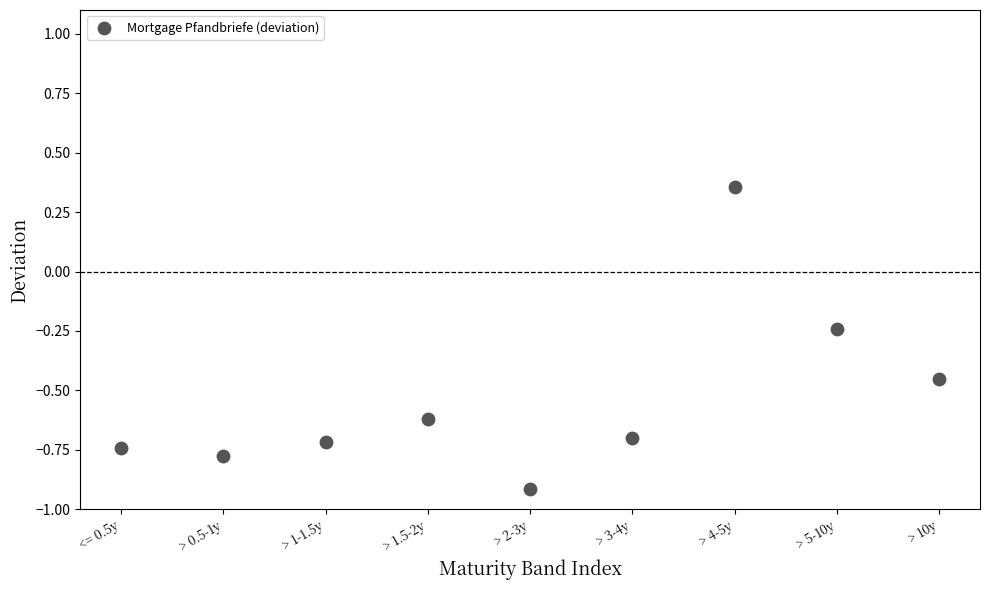

What is the range of Y values (max minus min)?

1.3